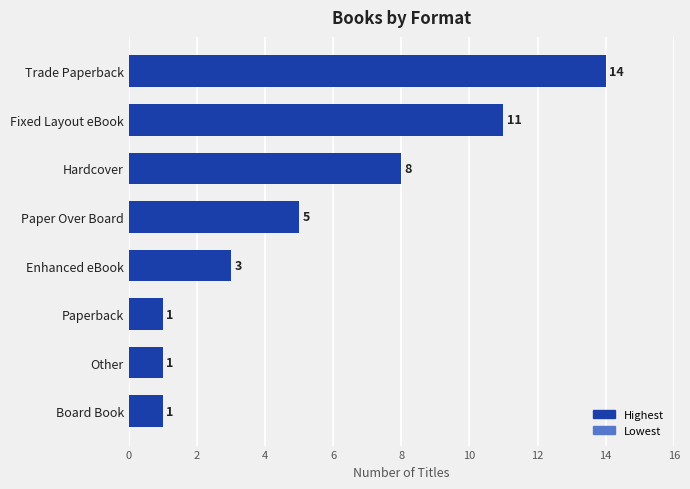

Reading bottom to top, extract all data points from this chart.

Board Book=1	Other=1	Paperback=1	Enhanced eBook=3	Paper Over Board=5	Hardcover=8	Fixed Layout eBook=11	Trade Paperback=14